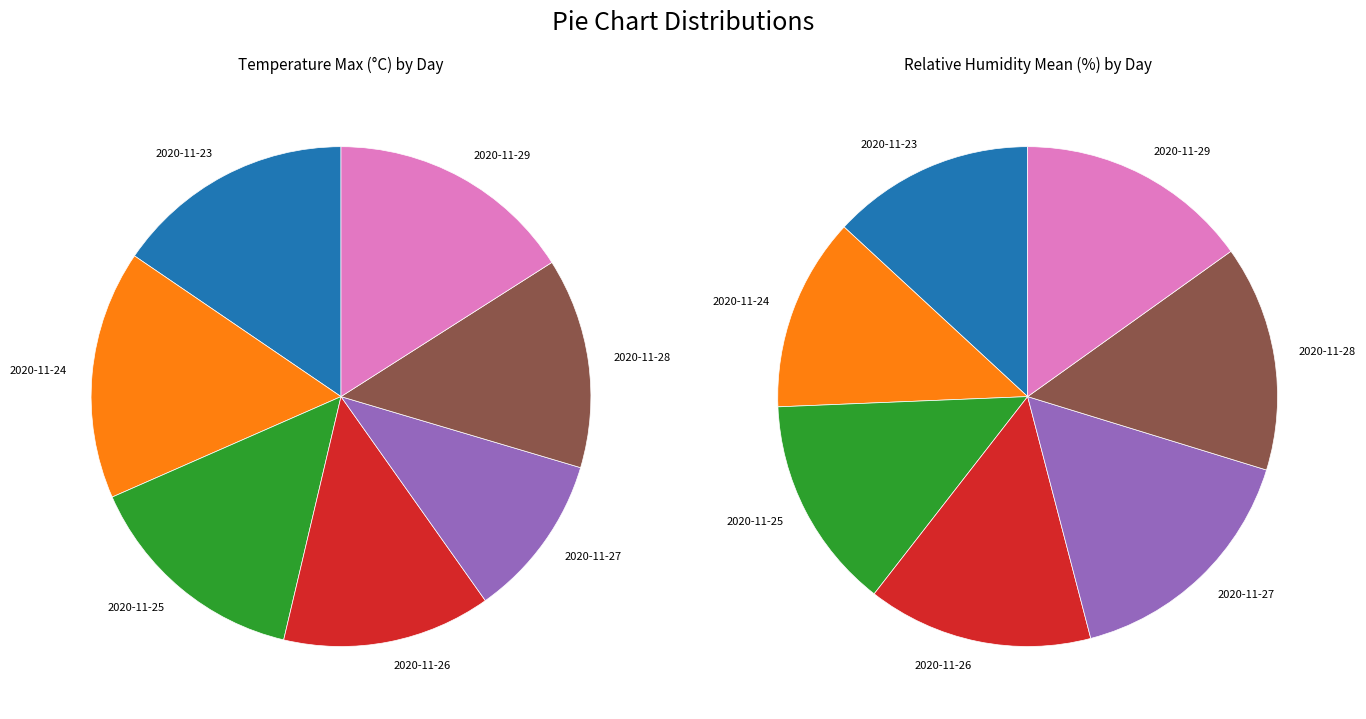

How many segments does this pie chart have?

7